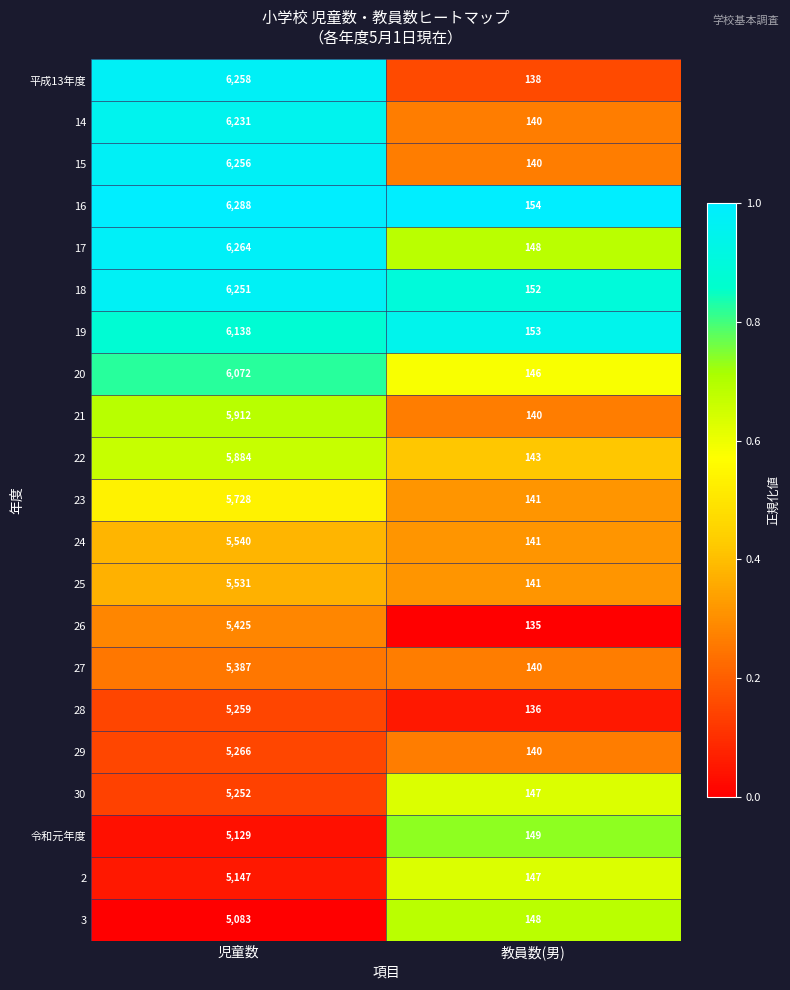

How many data points does each series have?

2